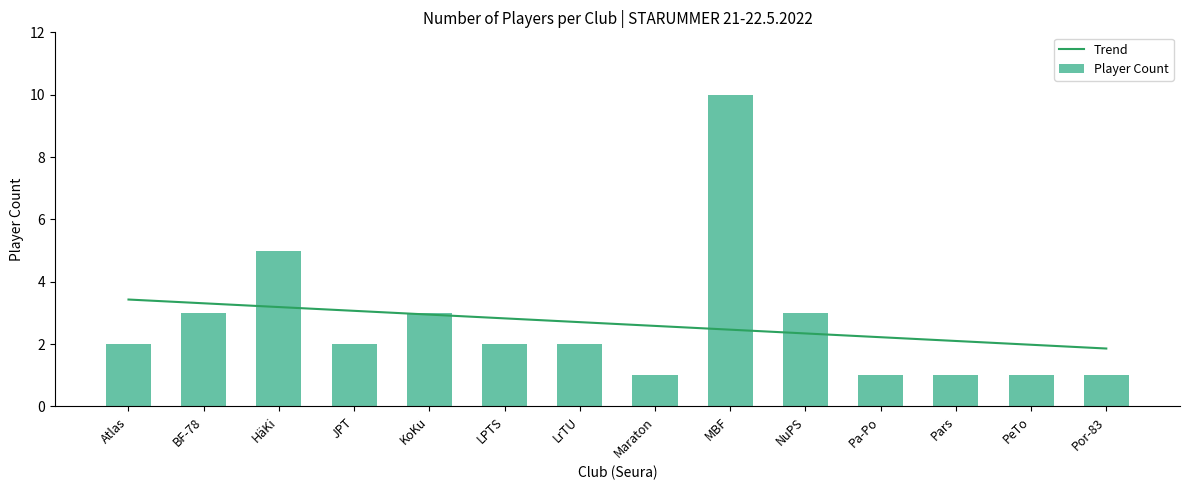

Rank the series at JPT from highest to lowest value.

Trend, Player Count